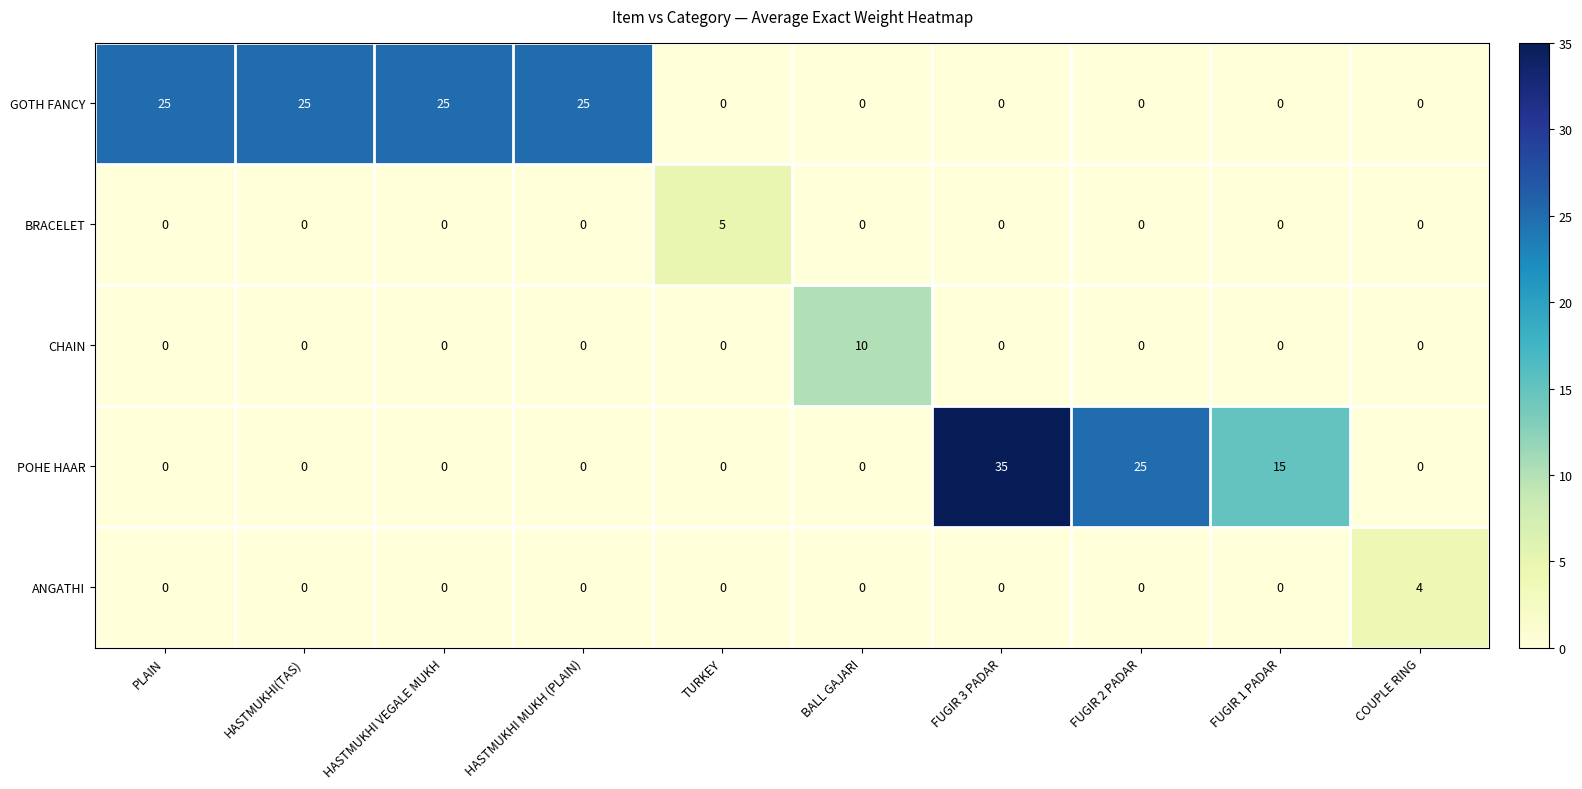

The CHAIN series shows 16 at BALL GAJARI. True or false?

False